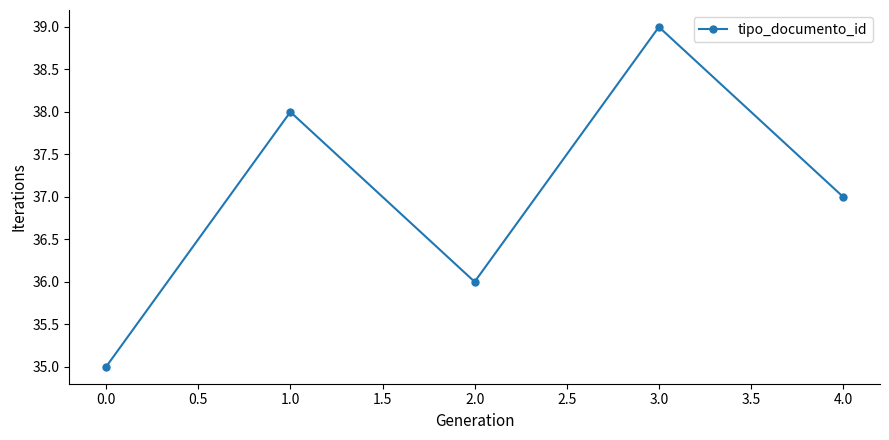

What is the sum of all values?

185